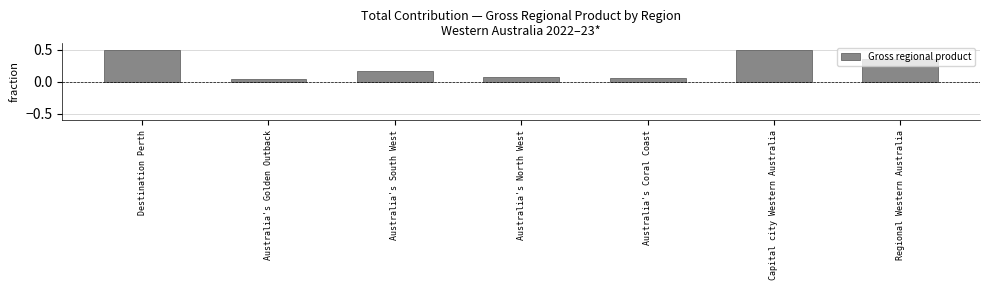

What is the difference between the maximum and minimum values?

0.5